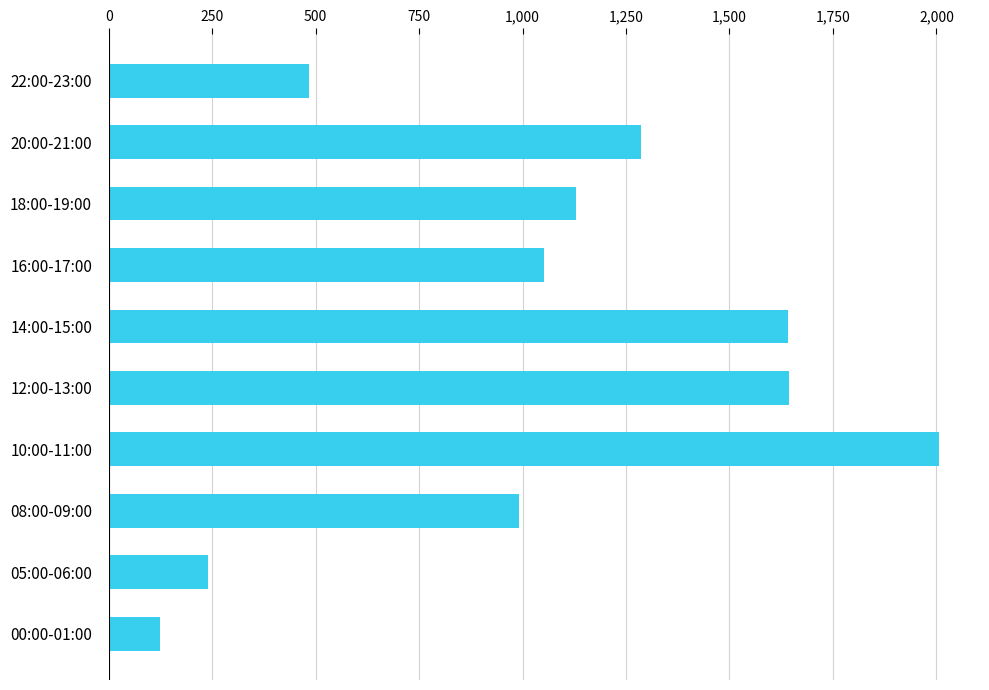

The chart shows a value of 483 at 22:00-23:00. True or false?

True